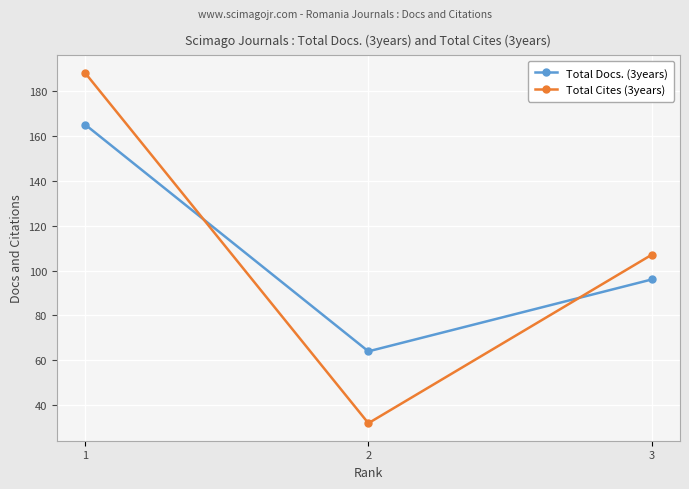

Is the value of Total Docs. (3years) at 3 greater than the value of Total Cites (3years) at 3?

No